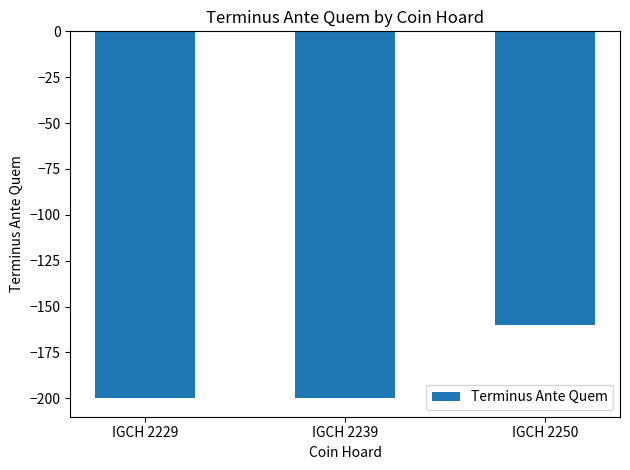

Does the chart contain any negative values?

Yes